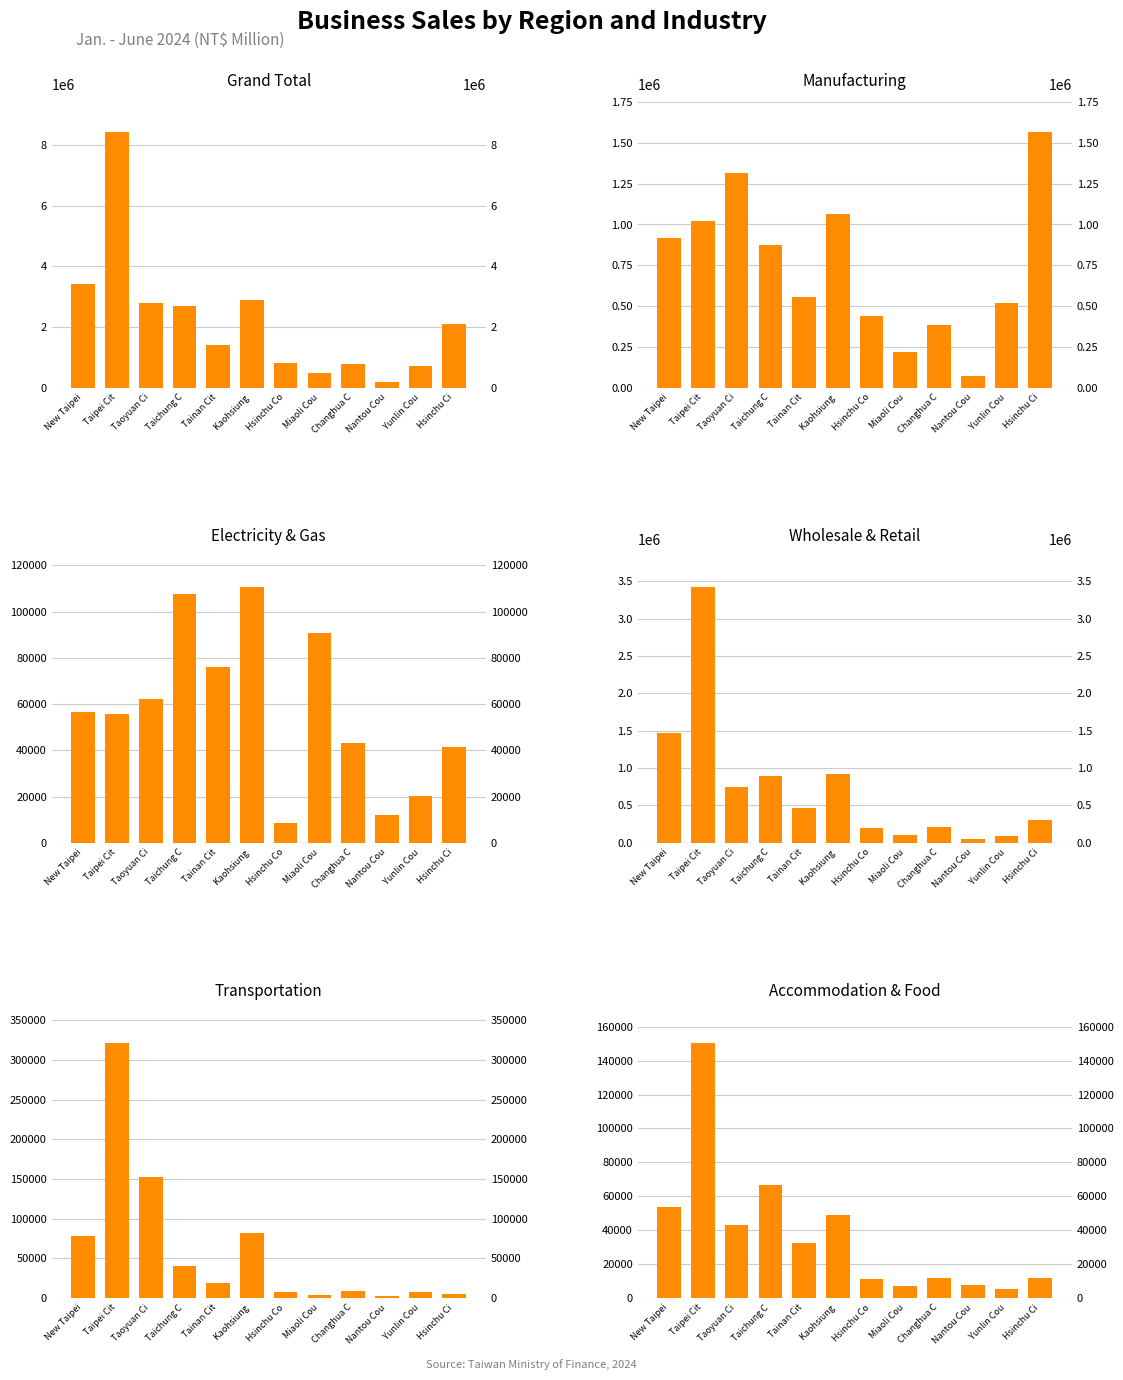

How many bars are there in total?

72